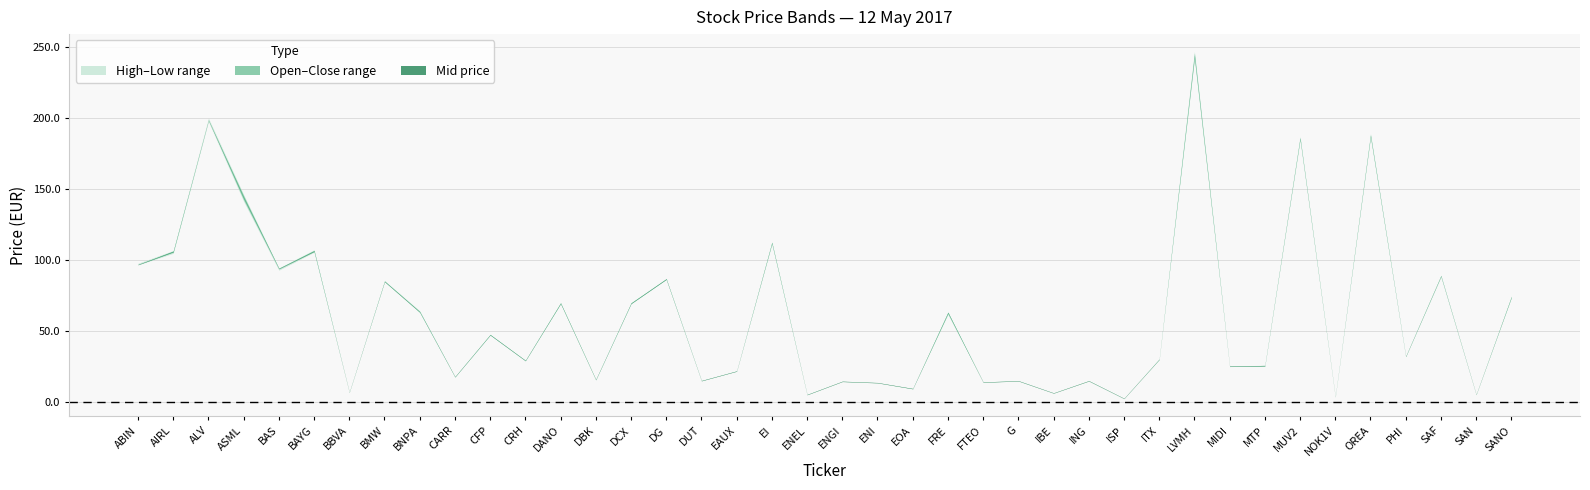

What is the value of the Low point at the 35th from the left?

3.9